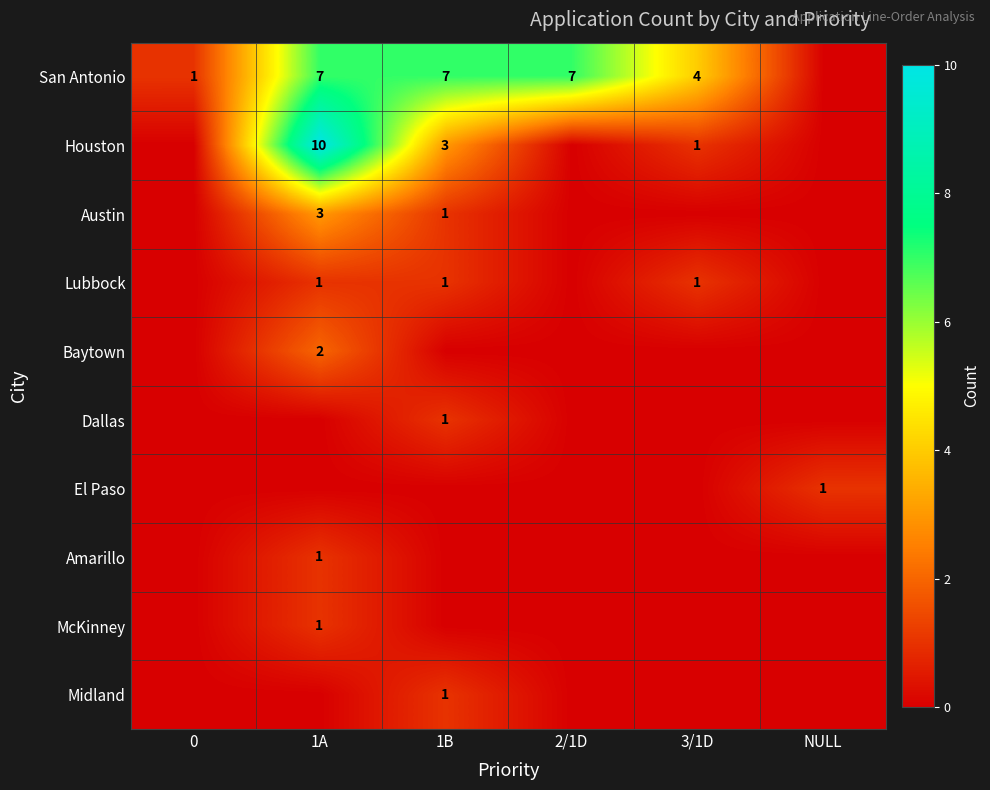

The value of Houston at 1B is 5. True or false?

False